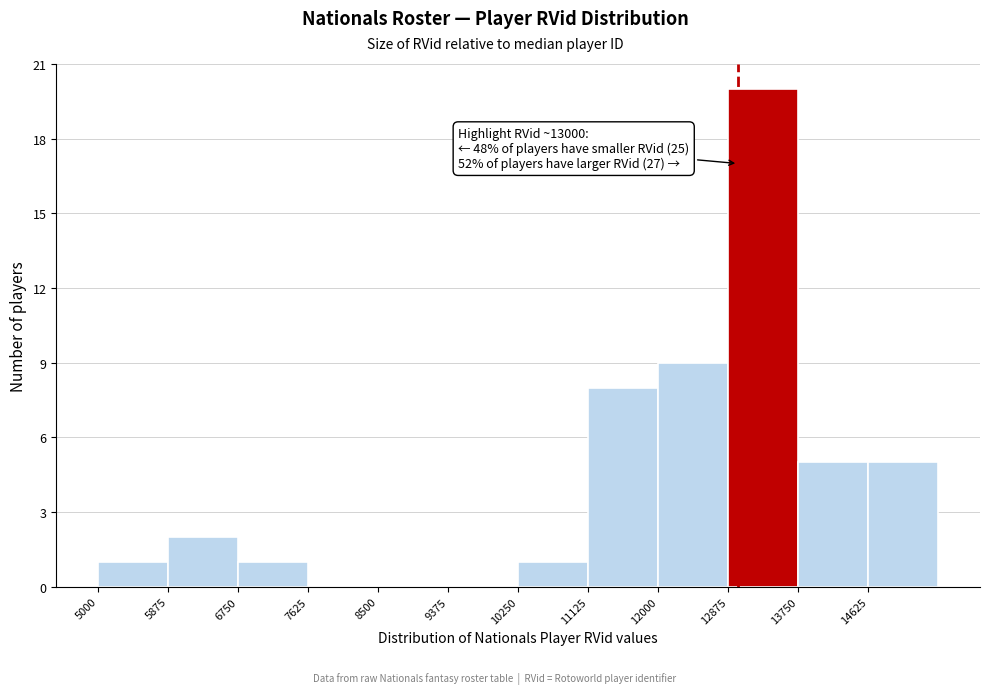

Over which range of the x-axis is the bar tallest?

12900 to 13800